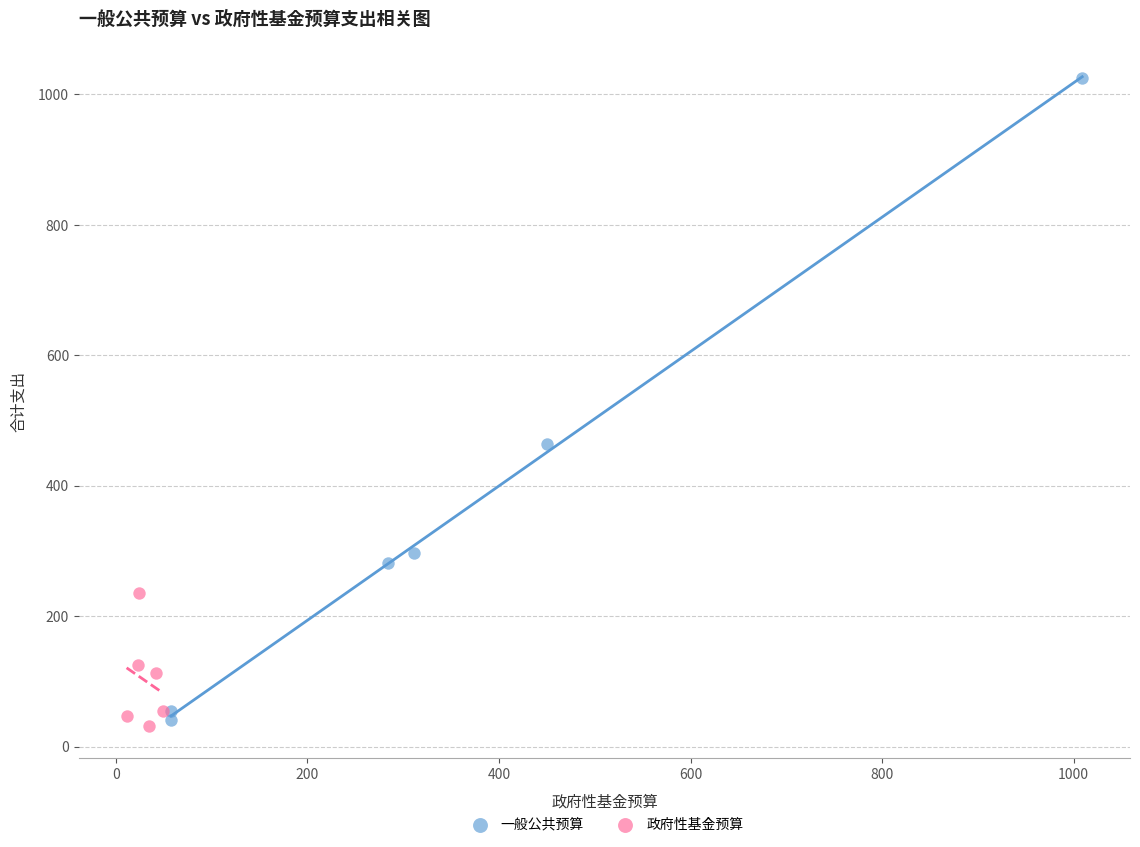

Which series reaches the minimum Y coordinate?

政府性基金预算